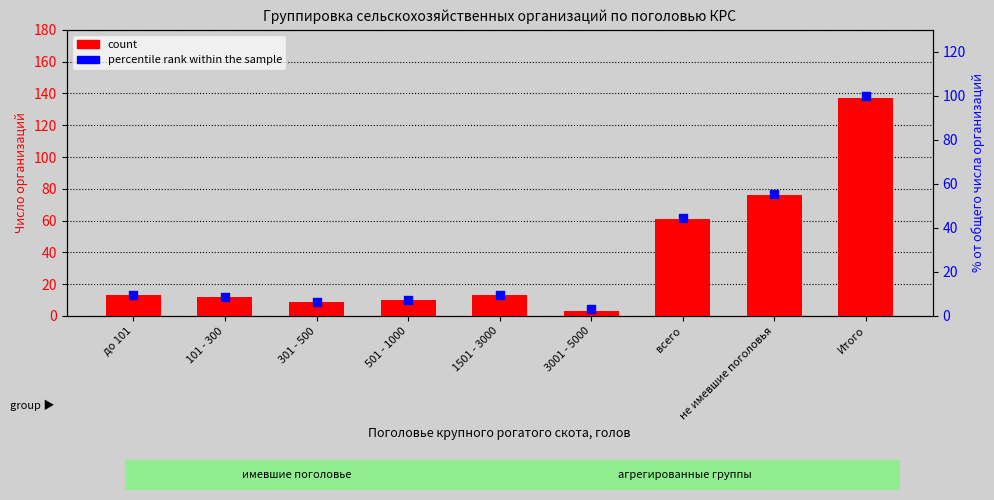

At how many categories does at least one series exceed 122?

1